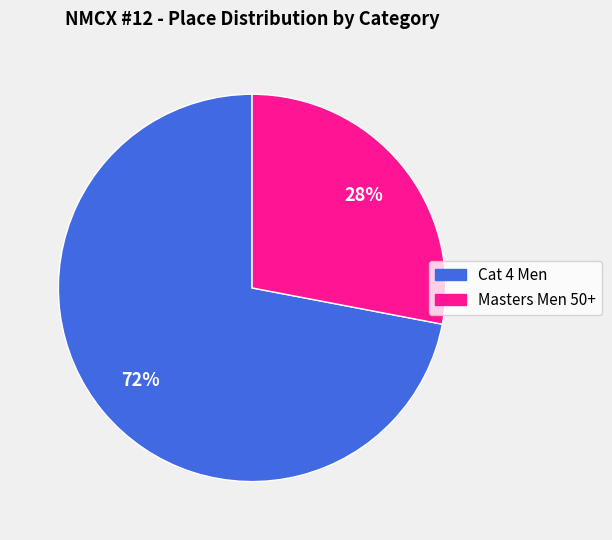

Count the number of slices in the pie.

2